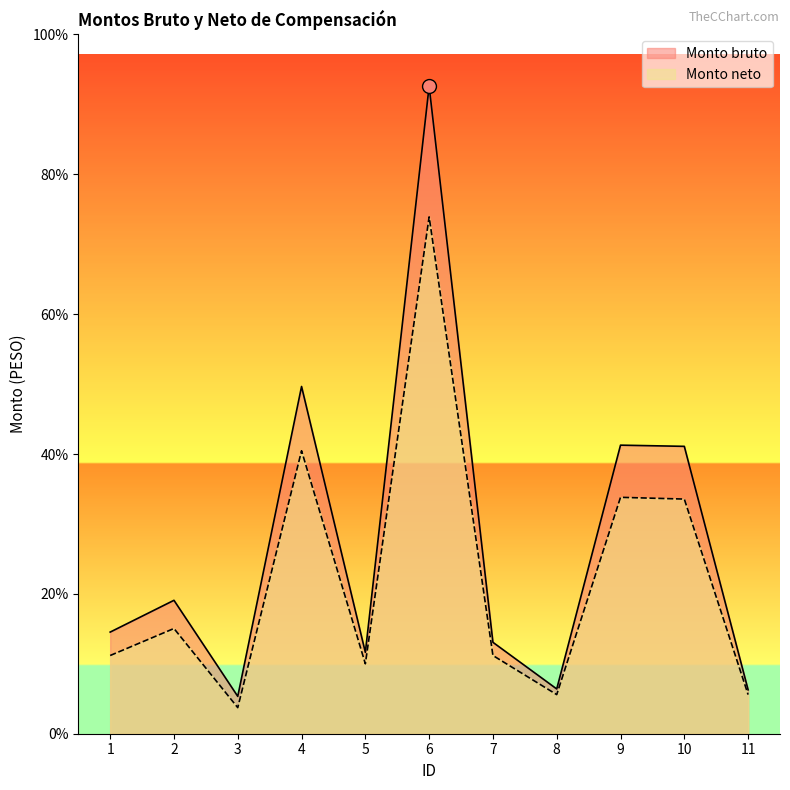

List the series in order of their peak value, highest first.

Monto bruto, Monto neto